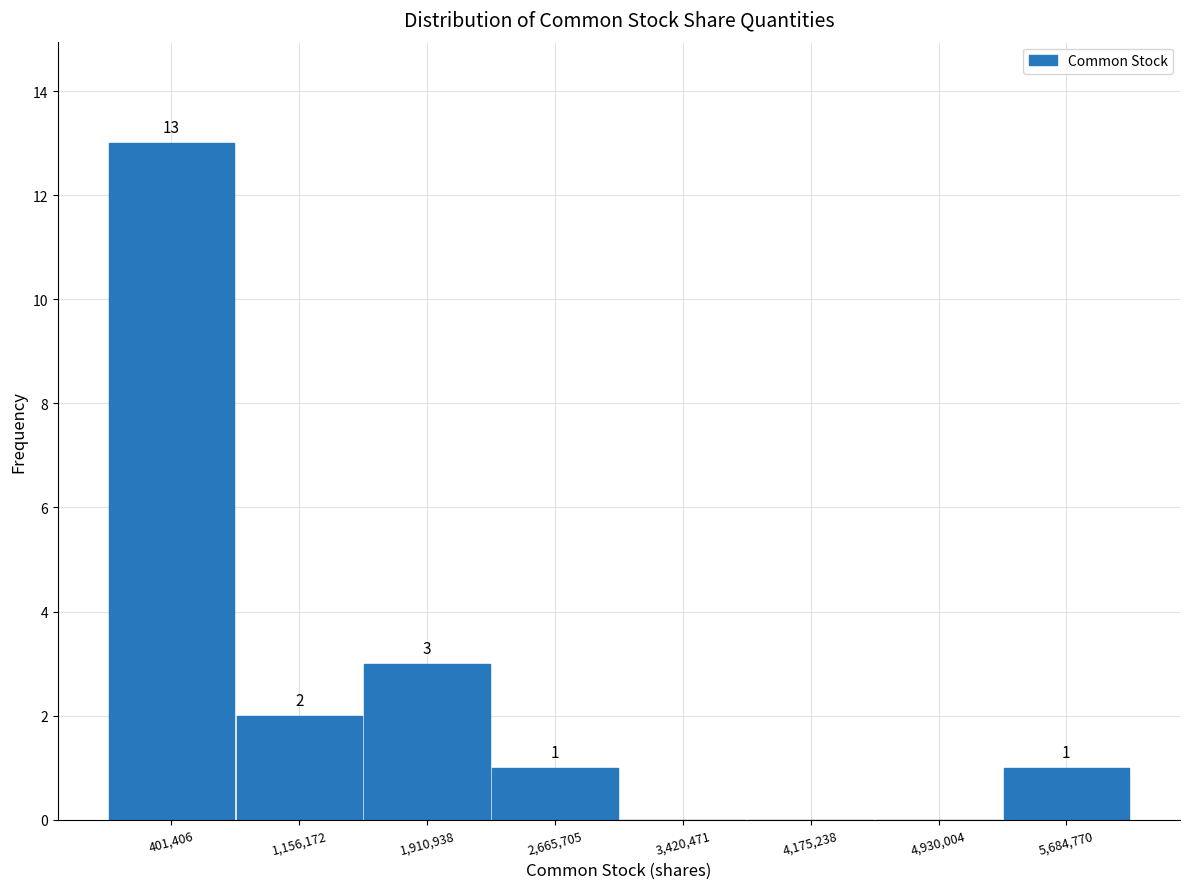

Which range on the x-axis has the tallest bar?

0 to 800000